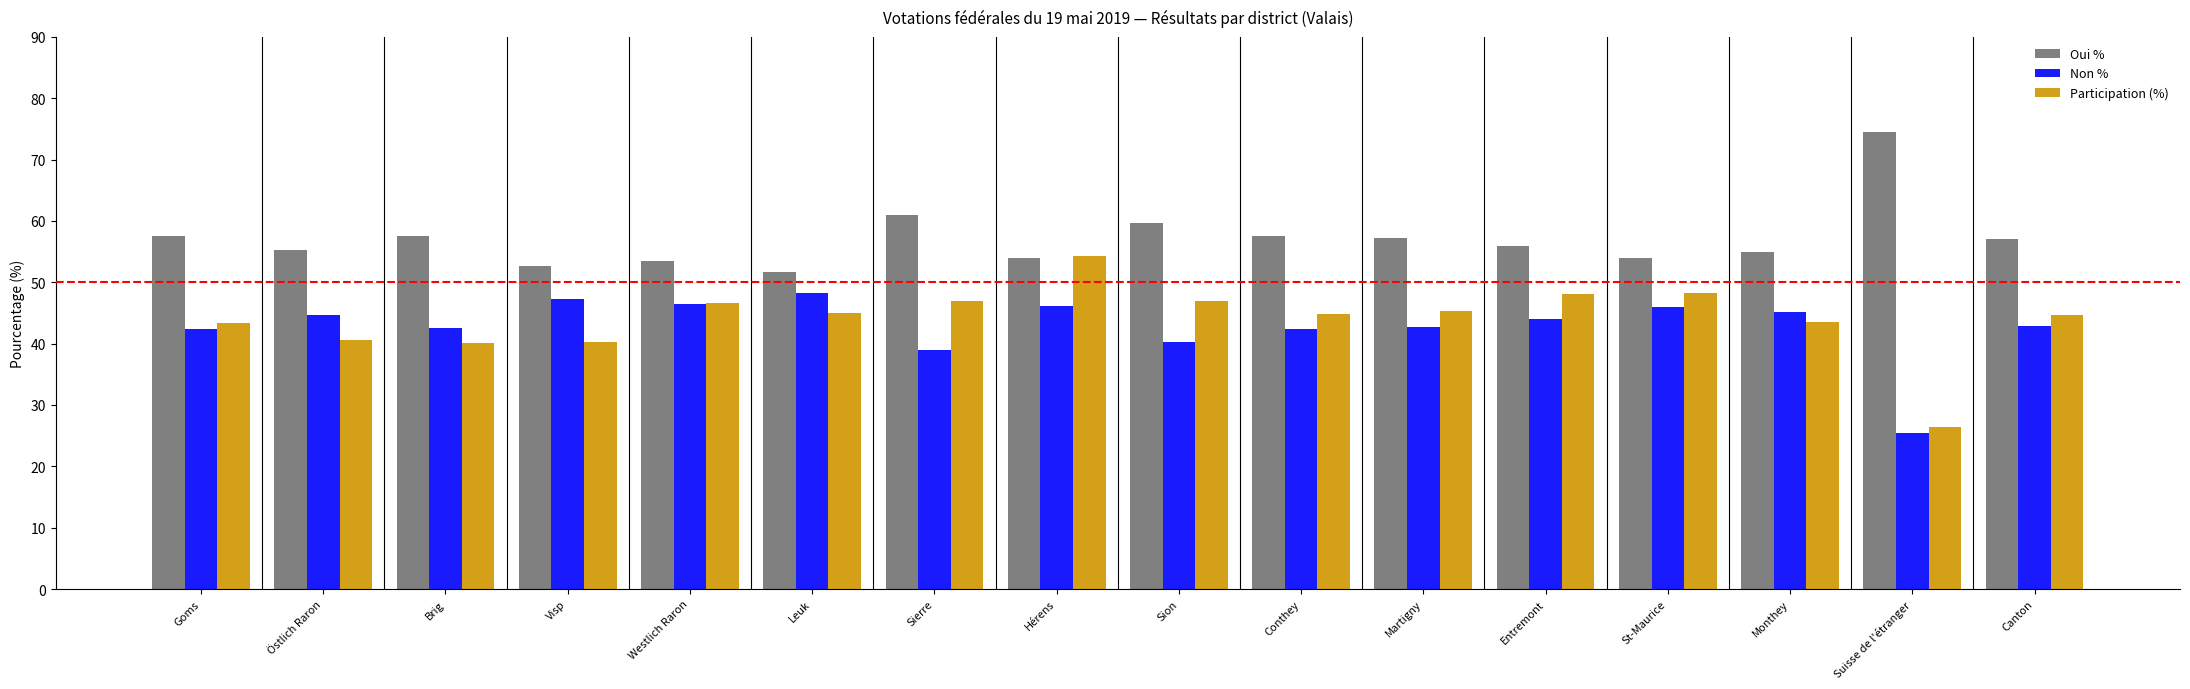

At which category does the chart reach its peak across all series?

Suisse de l'étranger